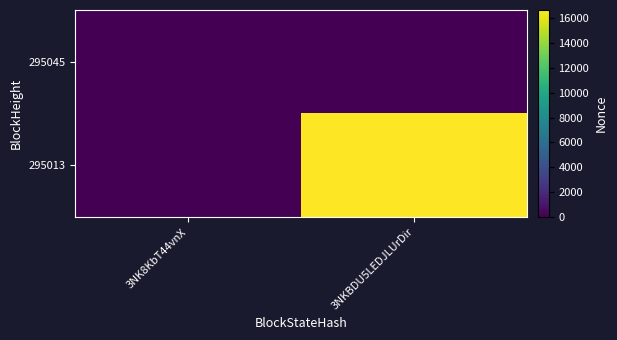

Which series has the largest range (max minus min)?

295013